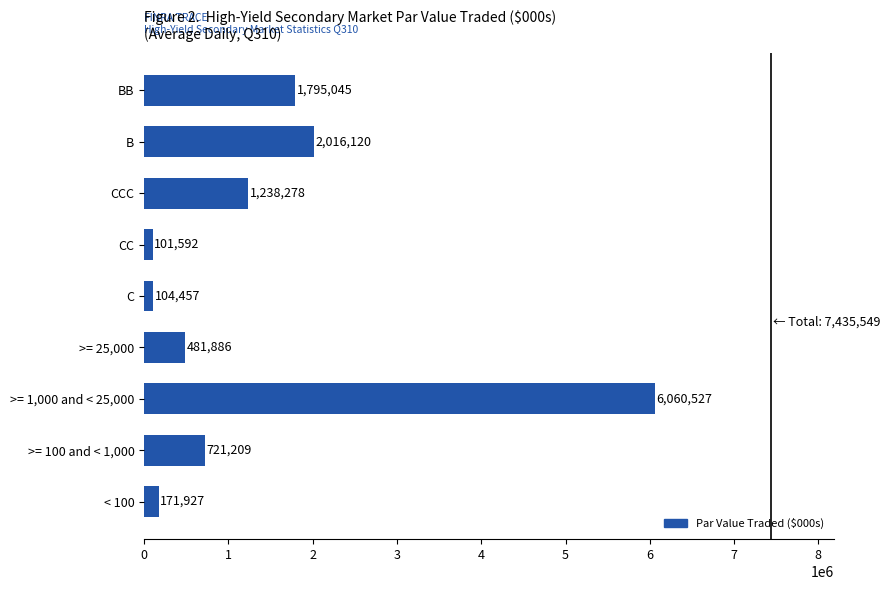

Rank the categories by value from lowest to highest.

CC, C, < 100, >= 25,000, >= 100 and < 1,000, CCC, BB, B, >= 1,000 and < 25,000